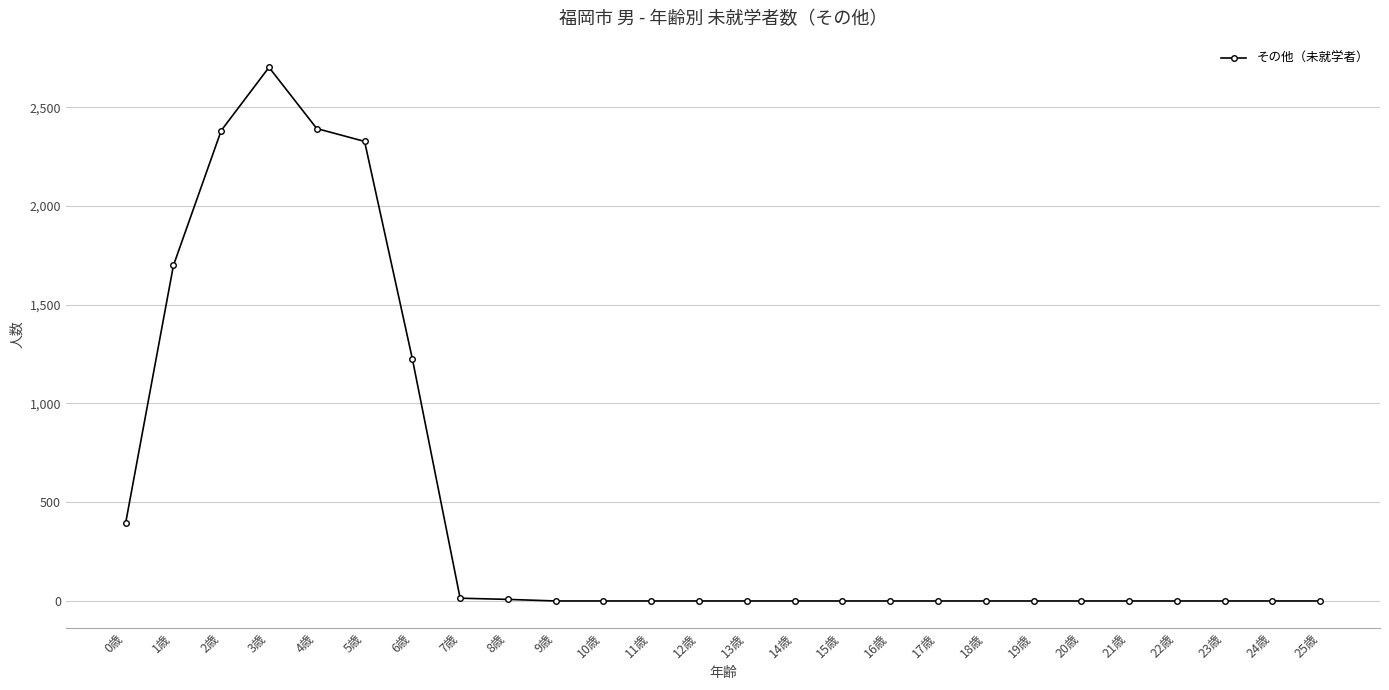

Where is the first local maximum?

3歳